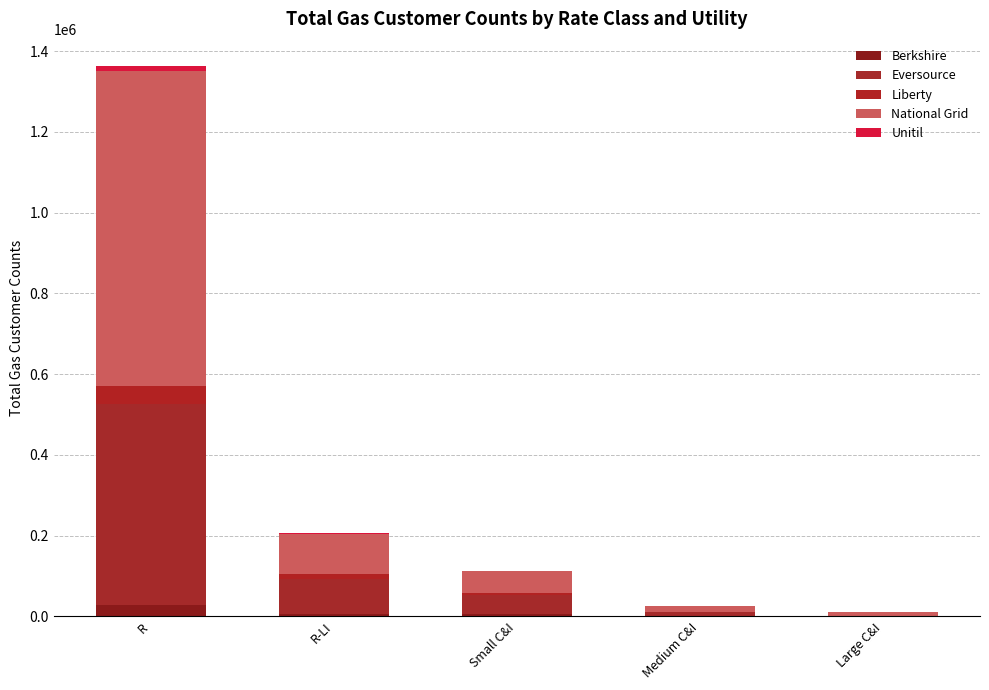

Count the number of categories in the chart.

5